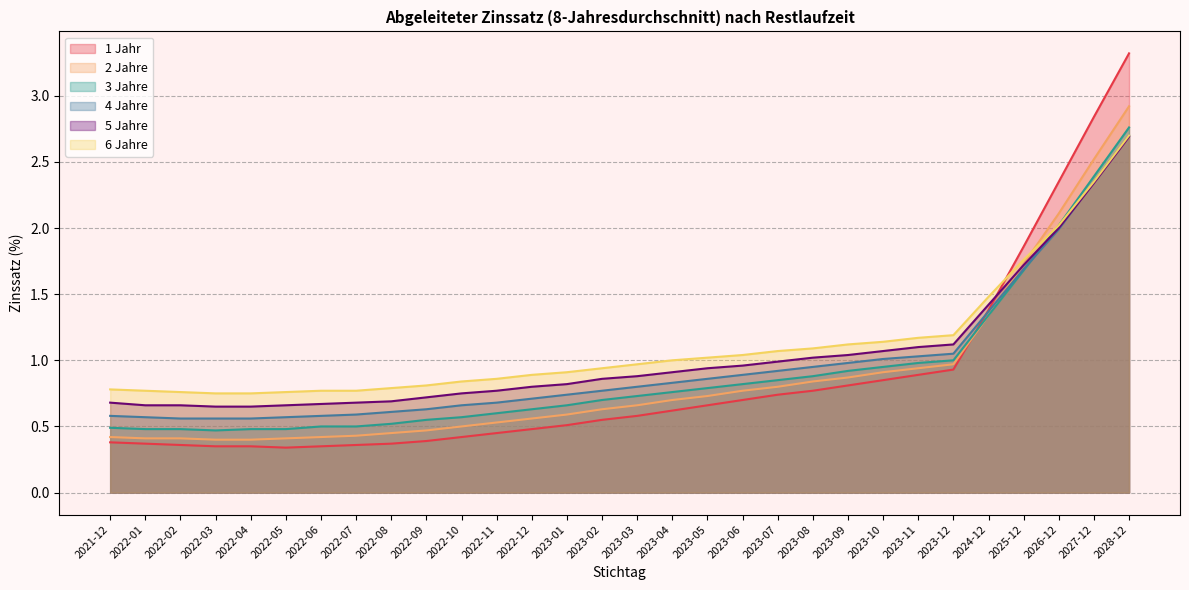

Which series ends up on top after the final intersection of 4 Jahre and 3 Jahre?

3 Jahre